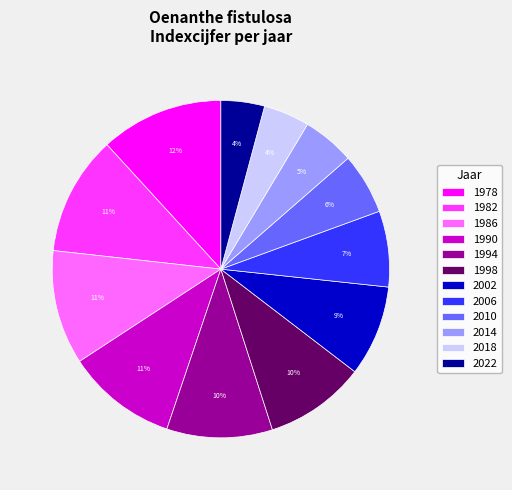

Do 2010 and 1998 together represent more than half of the pie?

No